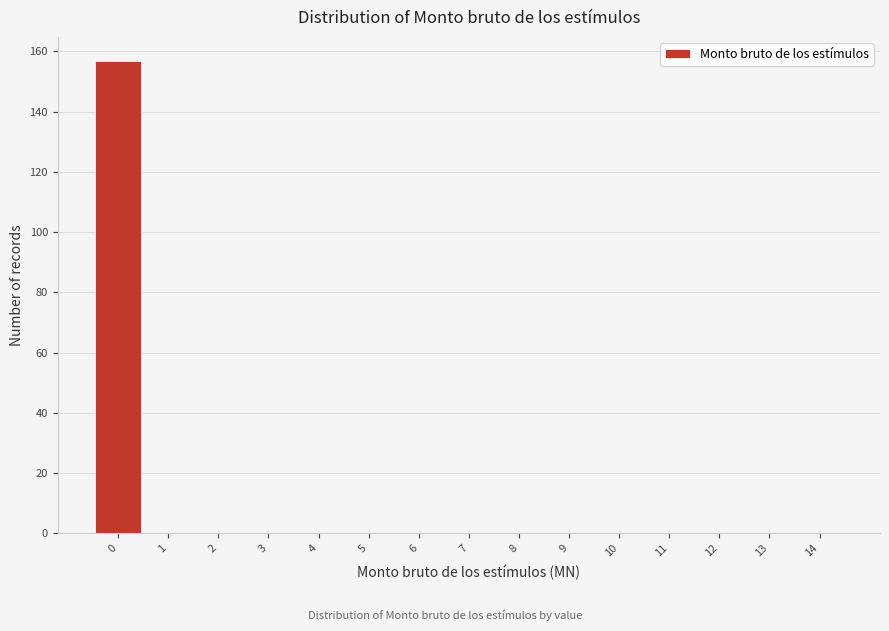

What is the height of the bar covering -0.5 to 0.5 on the x-axis? The values are not printed on the chart, so give them approximately, as read against the axis.

158